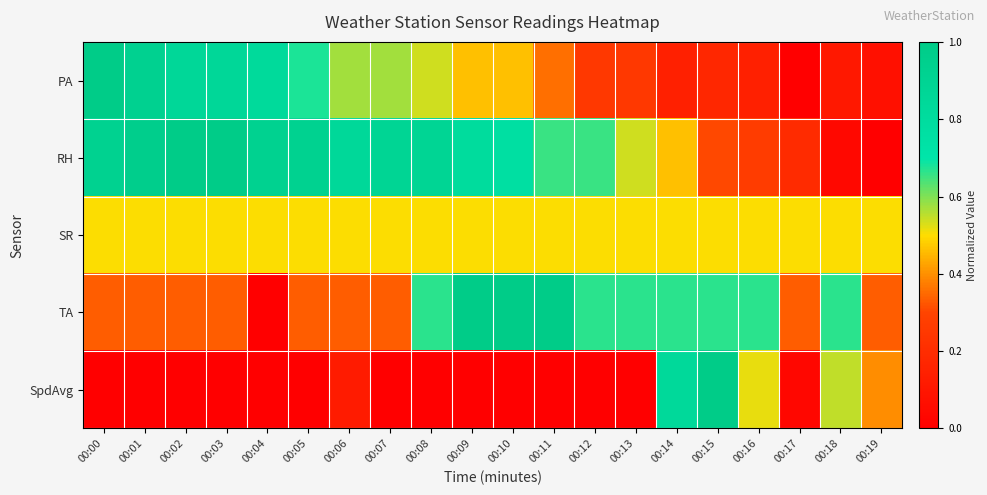

Which has a higher value, 00:05 or 00:16?

00:05